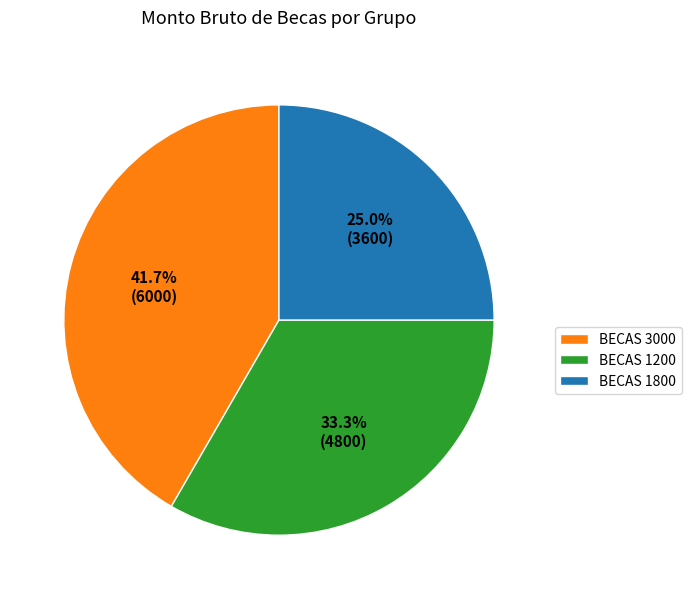

To the nearest percent, what is the difference between the largest and smallest slice percentages?

17%